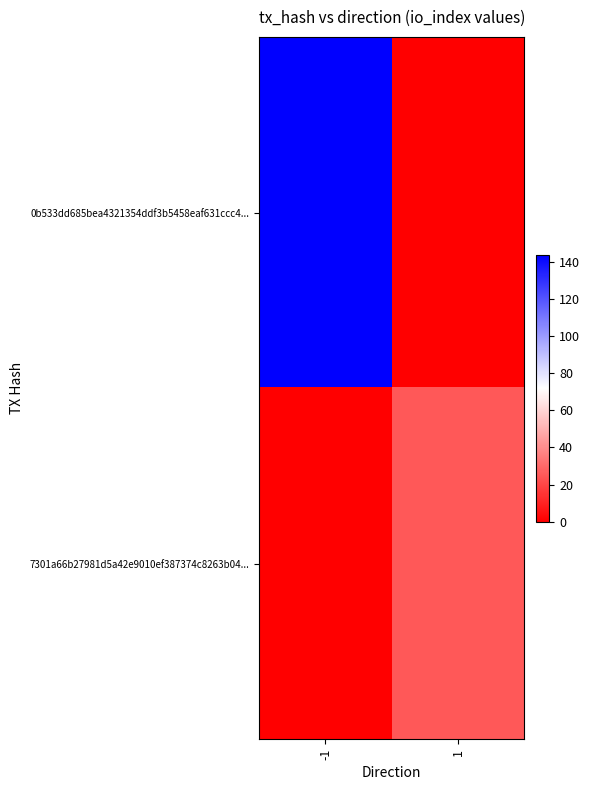

What is the spread (max minus min) of values at -1?

144